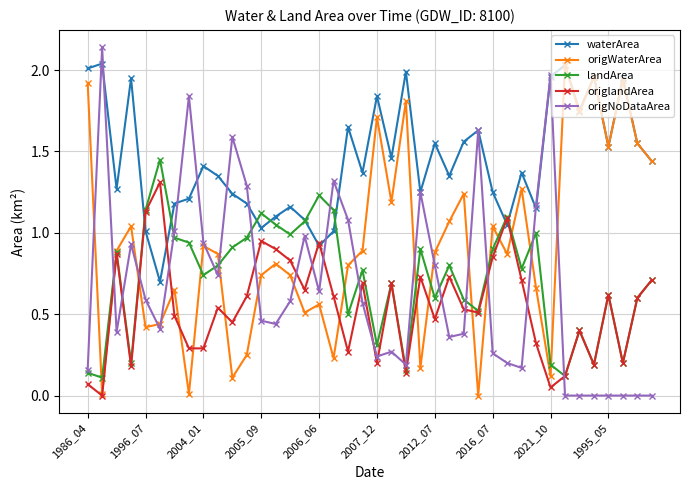

Which series has the largest total across all categories?

waterArea